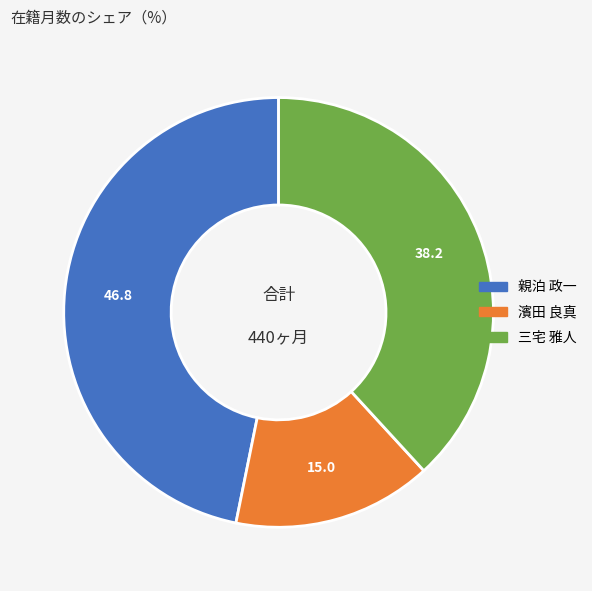

Which slice is the largest?

親泊 政一